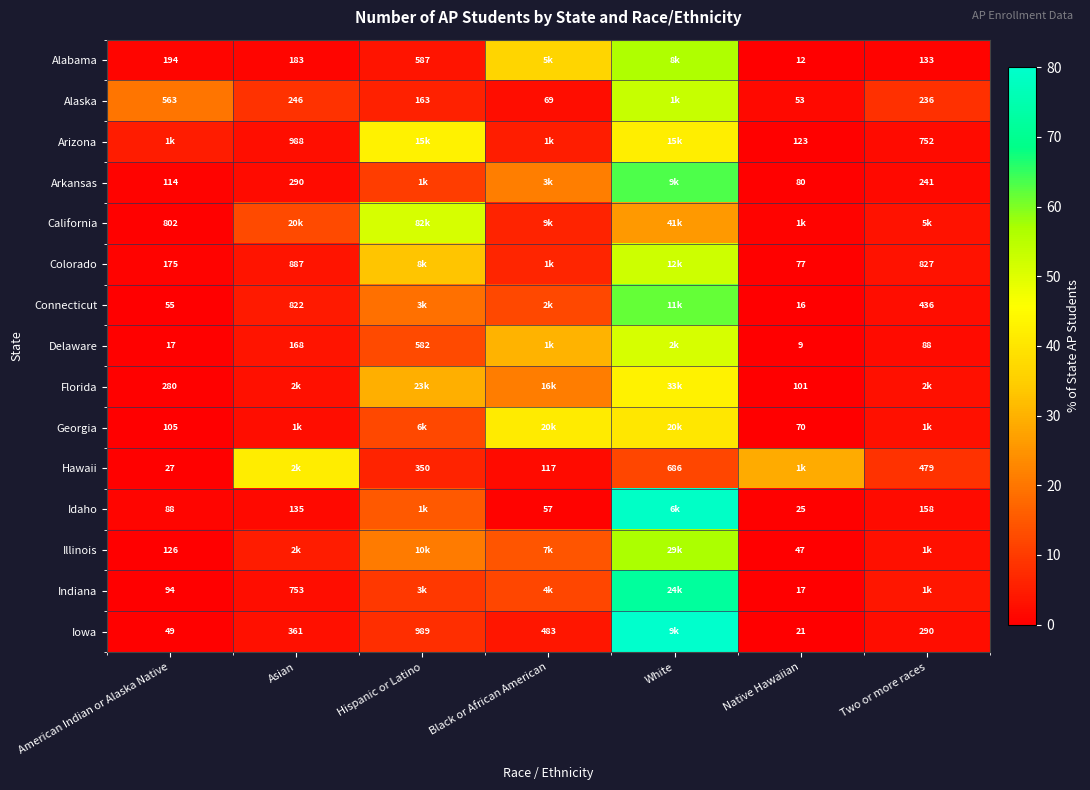

Where is Delaware nearest to the value 25?

Black or African American